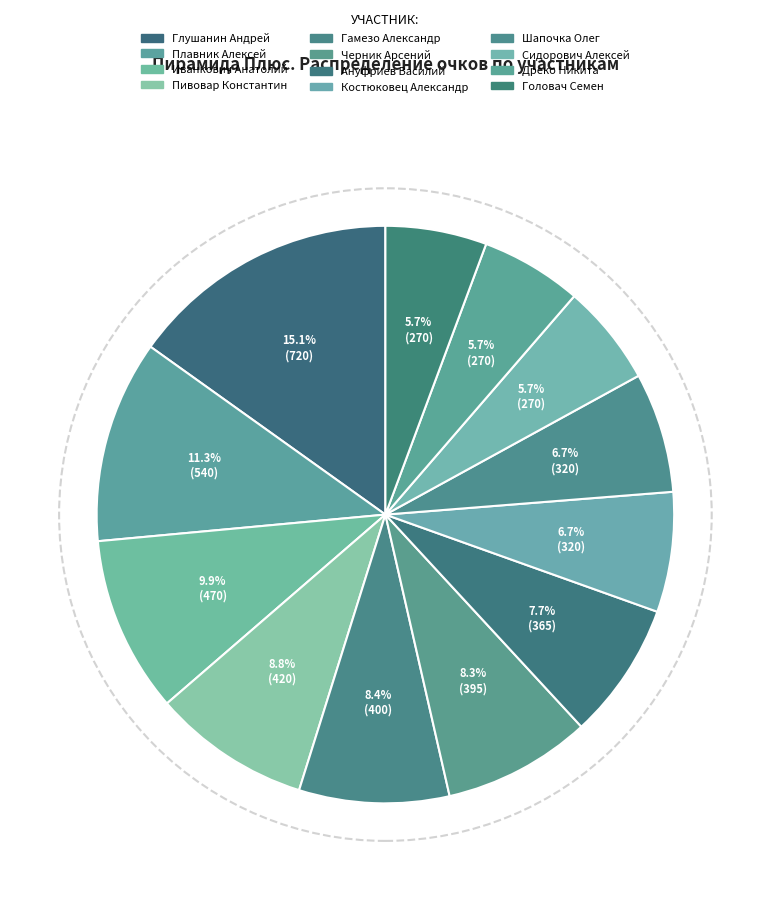

How many slices are in this pie chart?

12